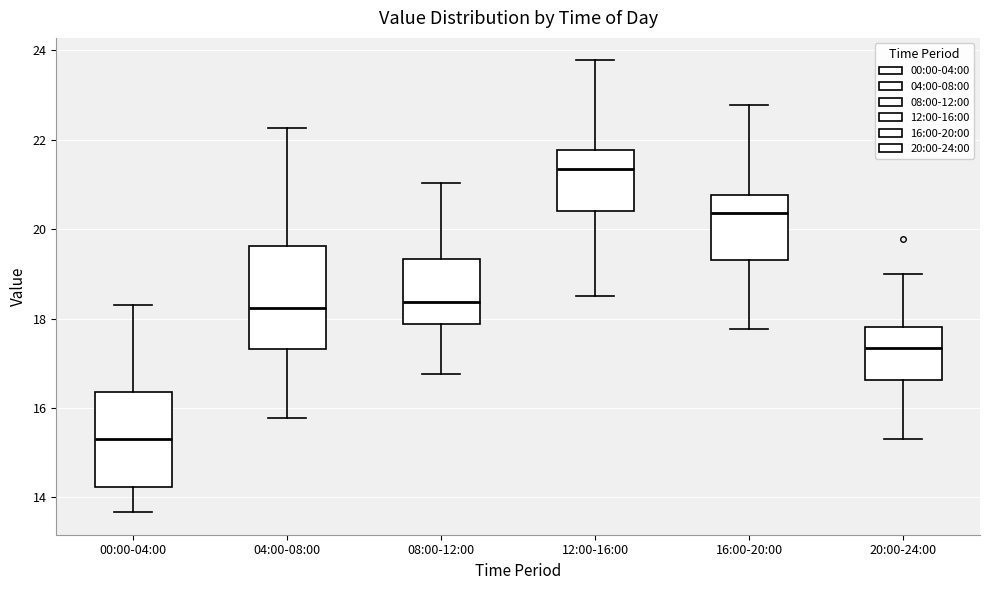

Reading left to right, transcribe this box plot: for each box, give where its median line is, the range the box spans, and where its two whiskers end, as read against the y-axis. The values are not printed on the chart, so give them approximately, as read against the axis.

00:00-04:00: median 15.4, box 14.2 to 16.4, whiskers 13.6 to 18.4
04:00-08:00: median 18.2, box 17.4 to 19.6, whiskers 15.8 to 22.2
08:00-12:00: median 18.4, box 17.8 to 19.4, whiskers 16.8 to 21.0
12:00-16:00: median 21.4, box 20.4 to 21.8, whiskers 18.6 to 23.8
16:00-20:00: median 20.4, box 19.2 to 20.8, whiskers 17.8 to 22.8
20:00-24:00: median 17.4, box 16.6 to 17.8, whiskers 15.4 to 19.0